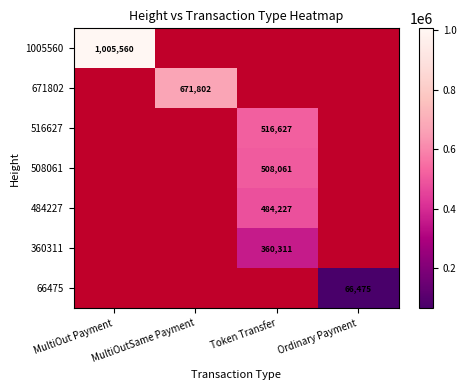

The value of 671802 at MultiOutSame Payment is 204747.8. True or false?

False